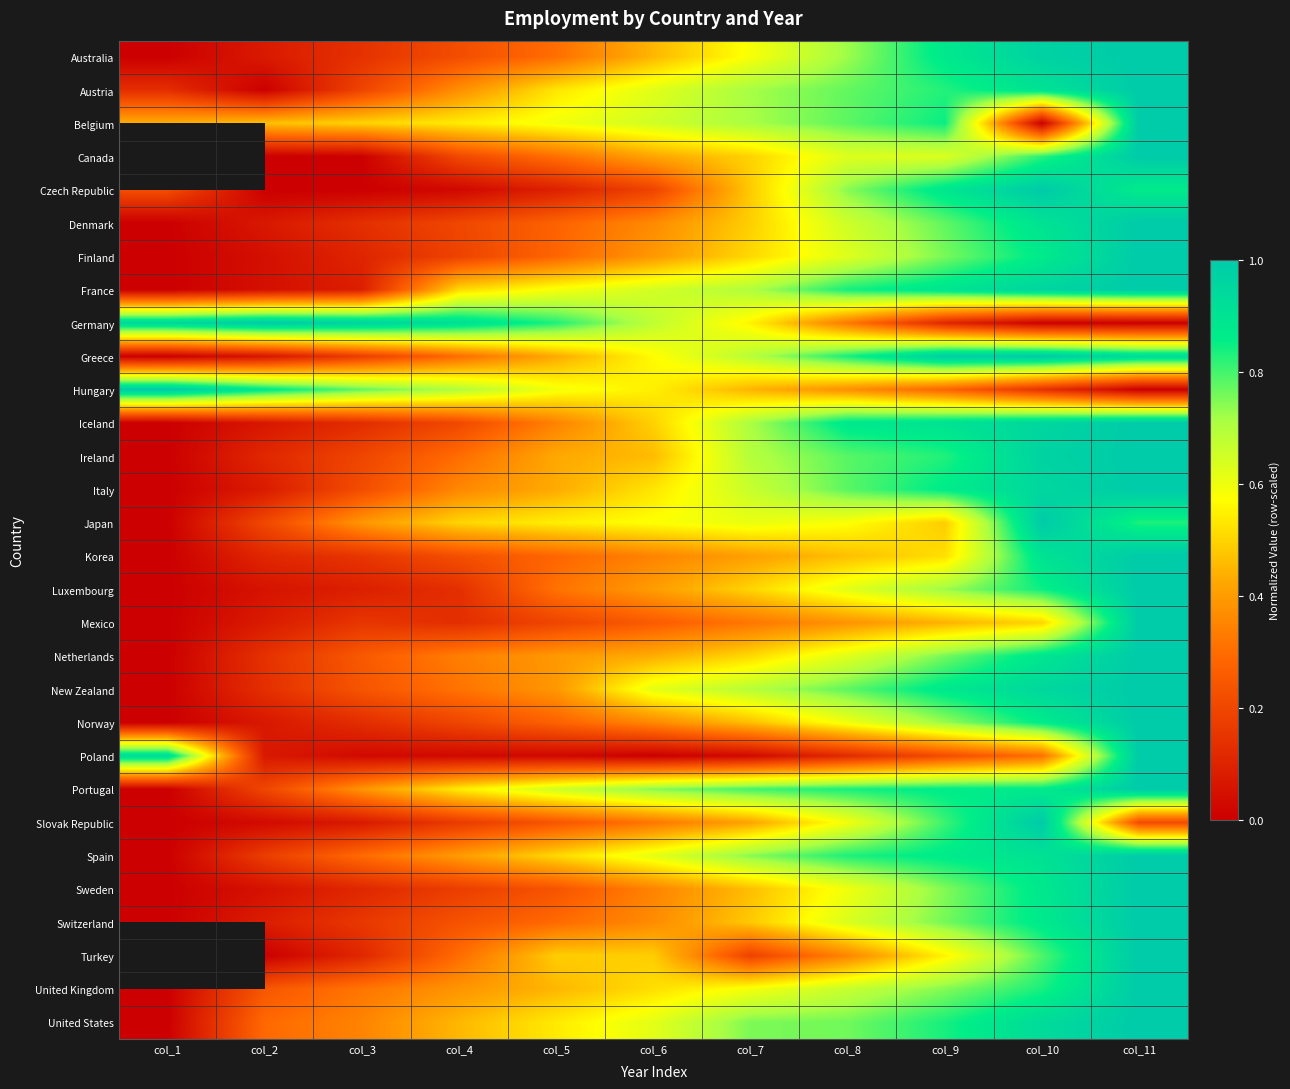

Which series changed the most between col_2 and col_9?

Greece